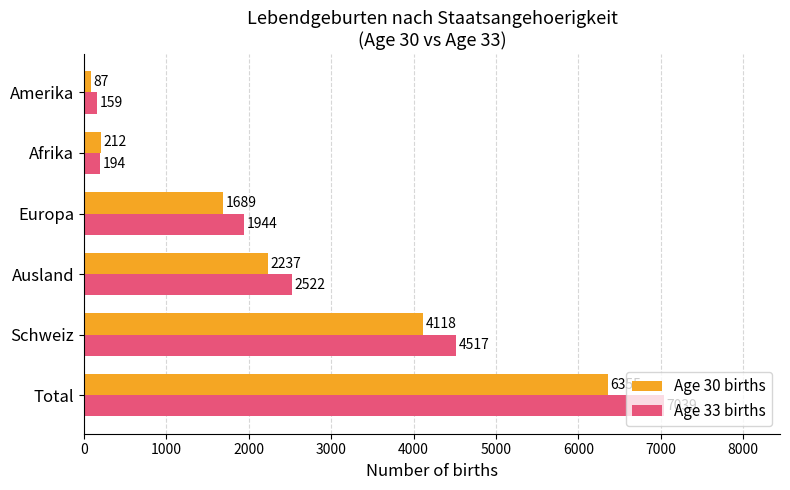

What is the average value of the Age 30 births series?

2450